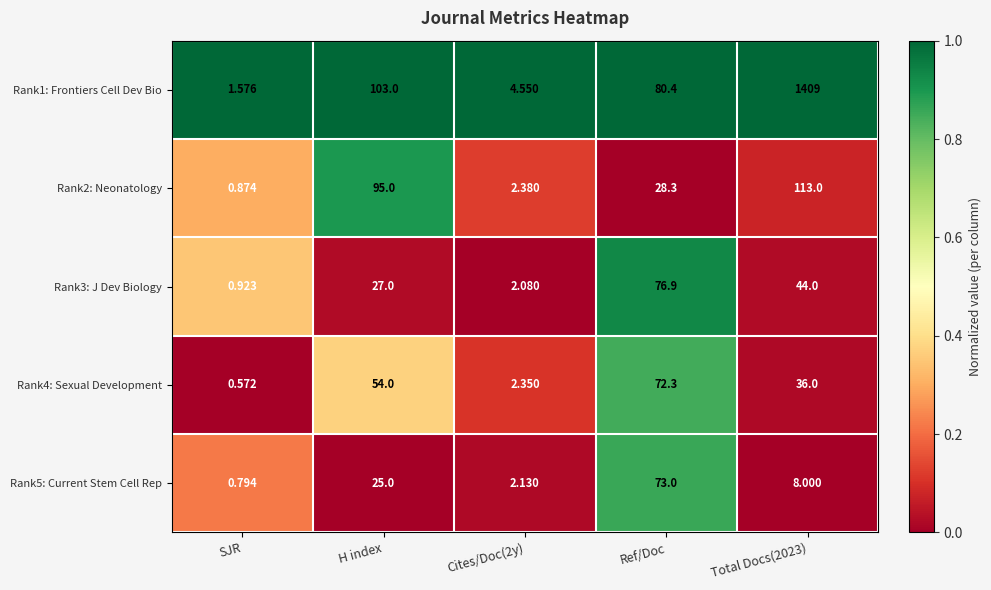

What is the total value across all series at SJR?

4.7